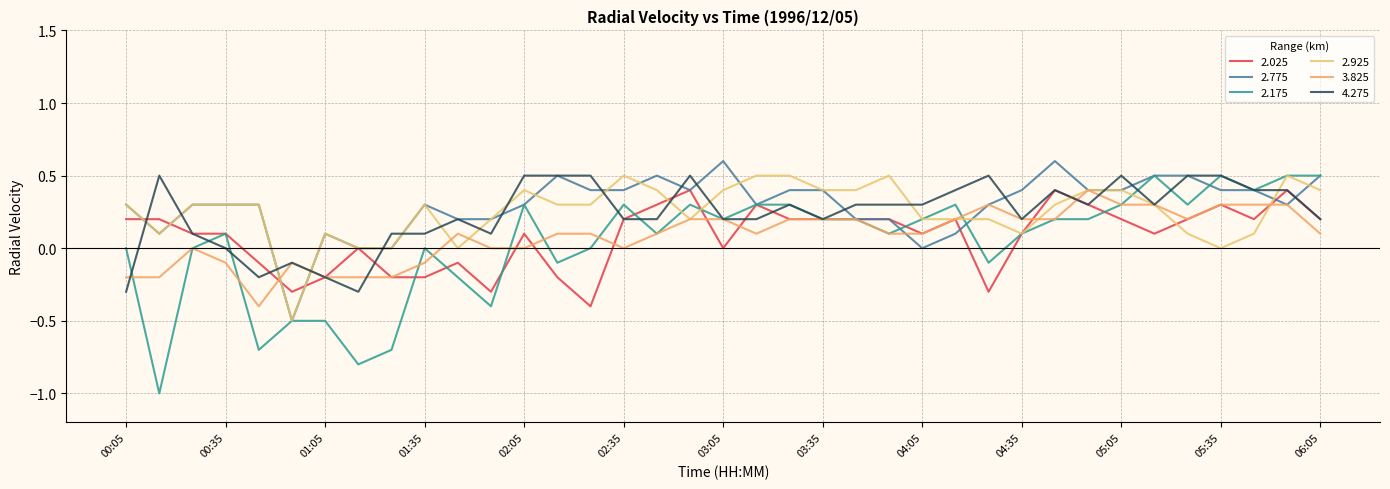

At which category does 2.775 reach its first local valley?

00:15